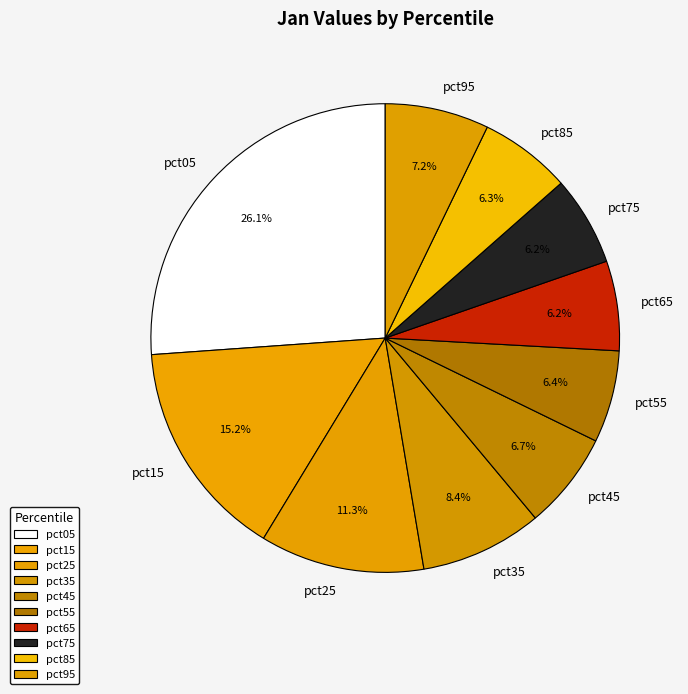

Which slice is the largest?

pct05